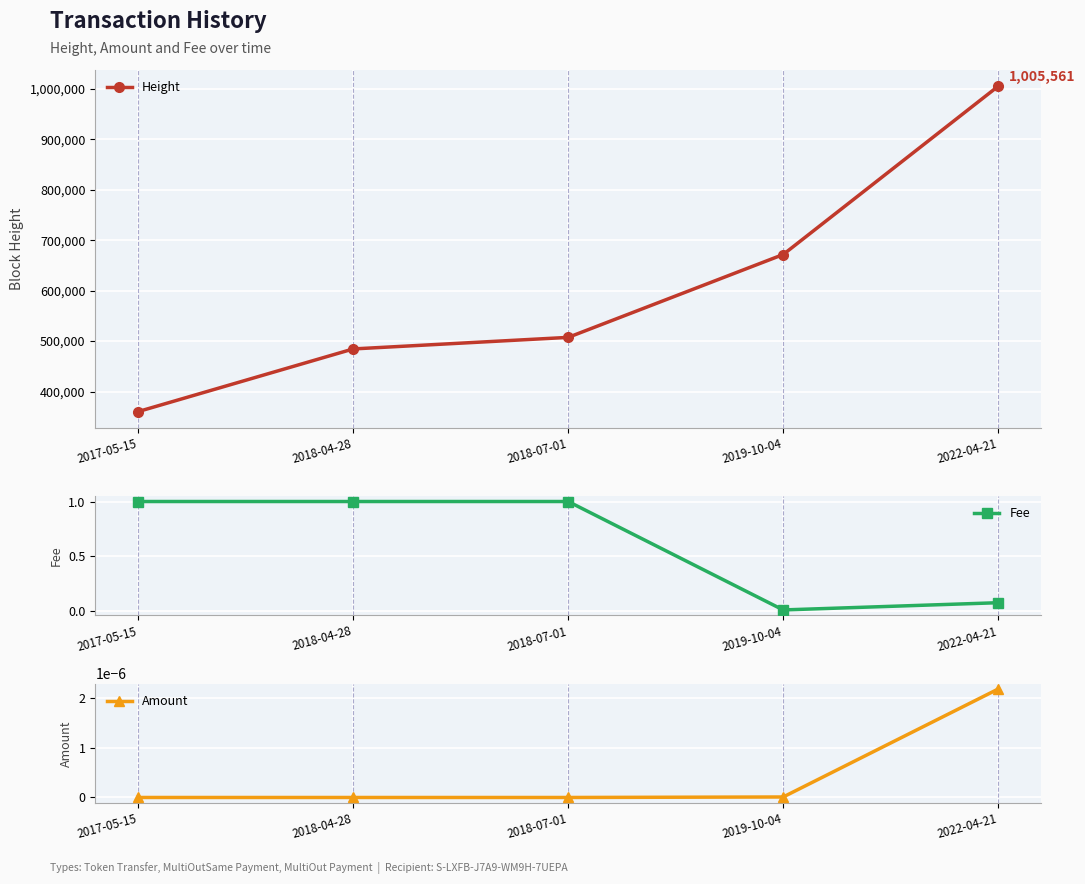

Which series has the largest range (max minus min)?

Height